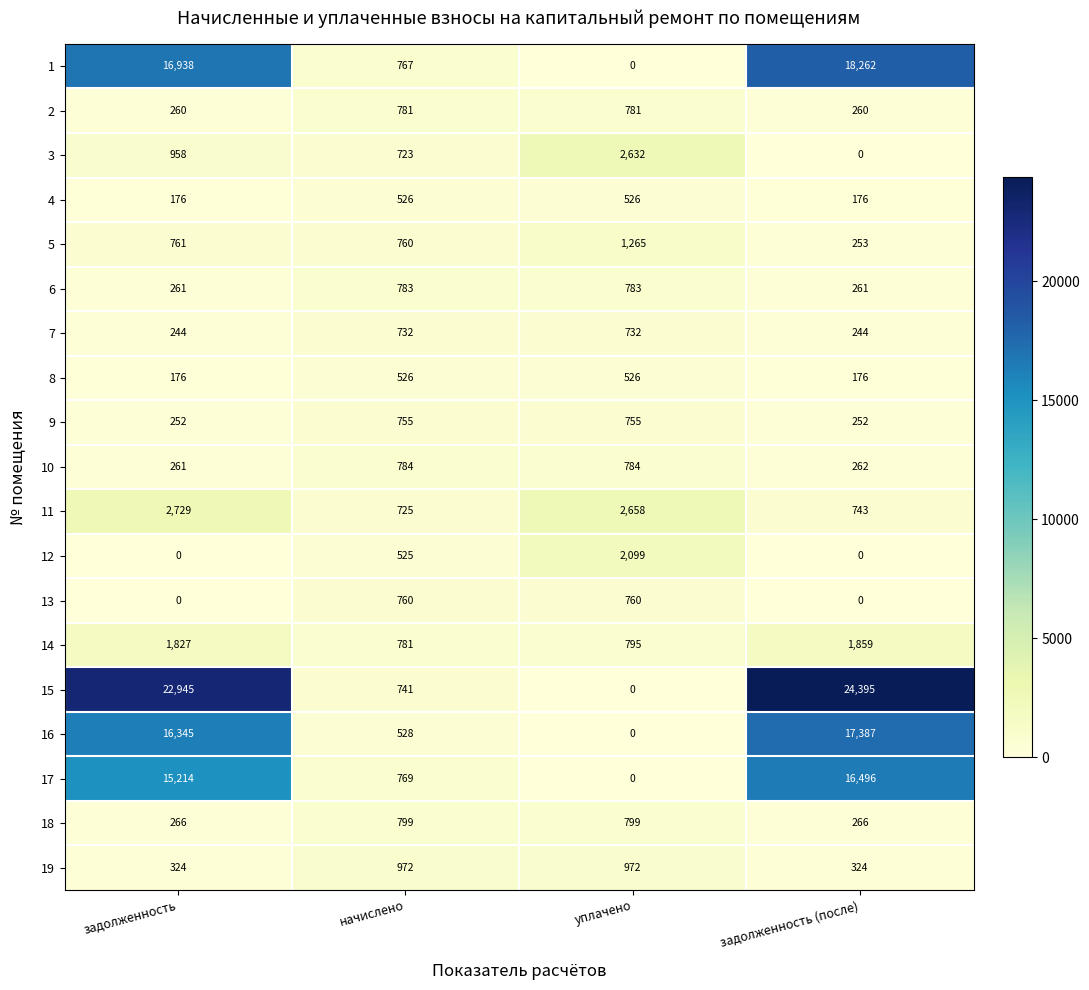

Is it true that 12 equals 3438 at уплачено?

False